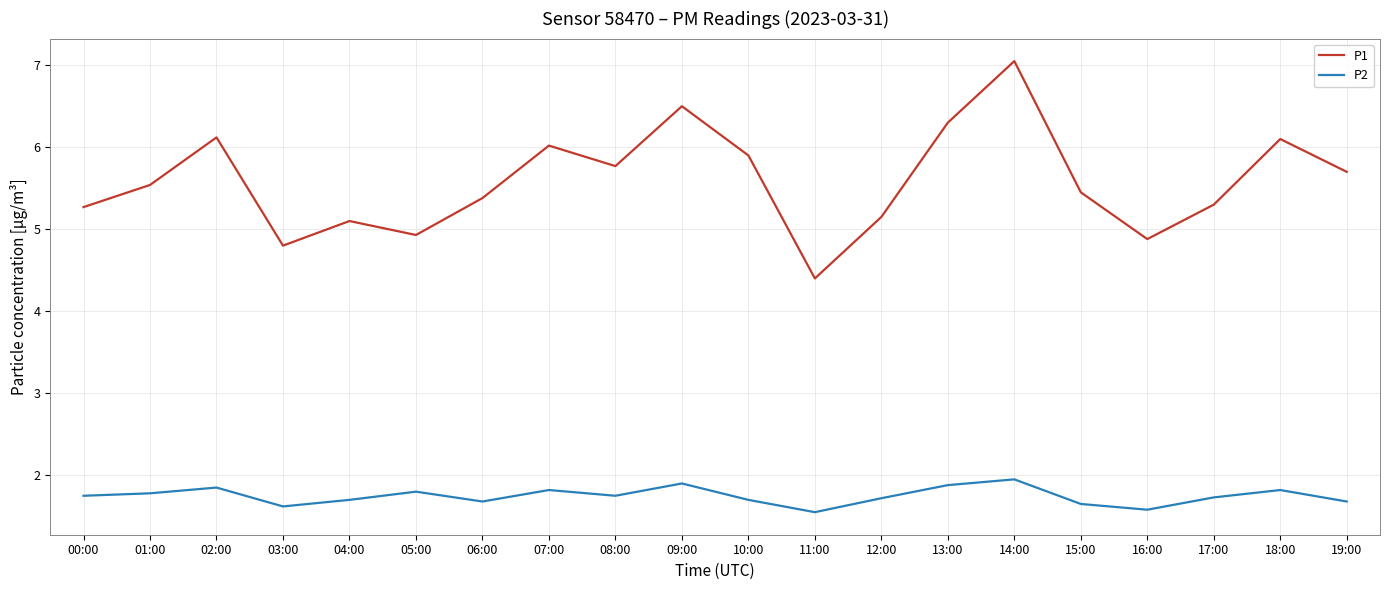

What position from the left is 15:00?

16